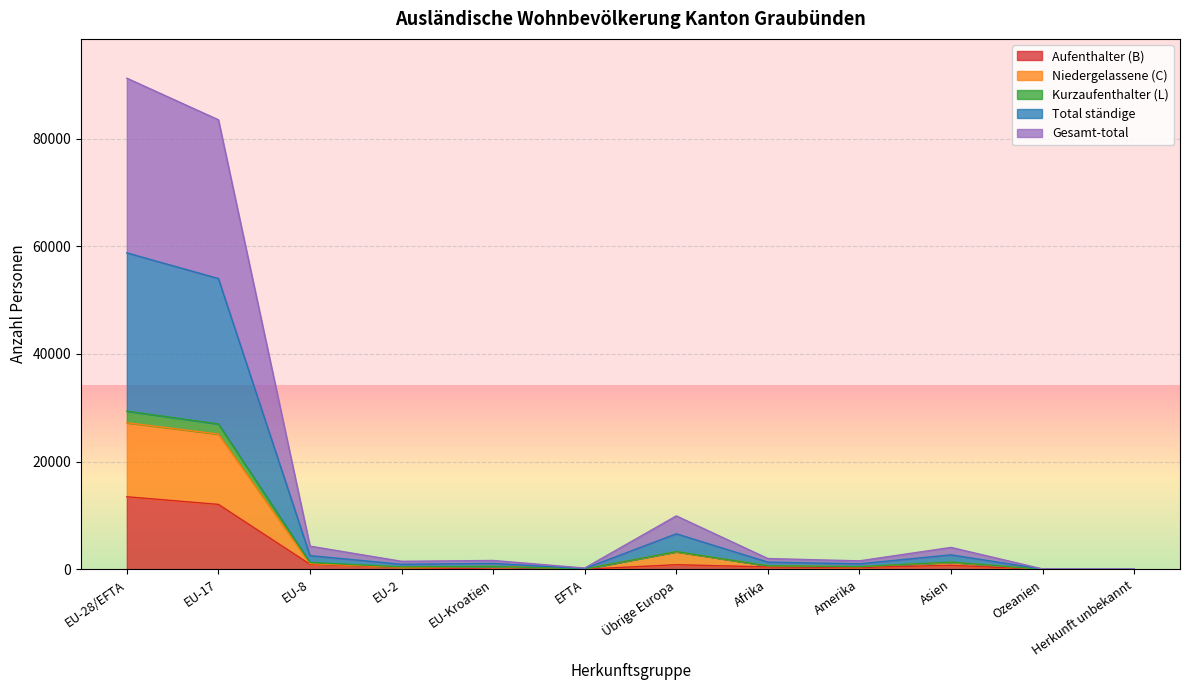

Between EU-Kroatien and Ozeanien, which is larger?

EU-Kroatien